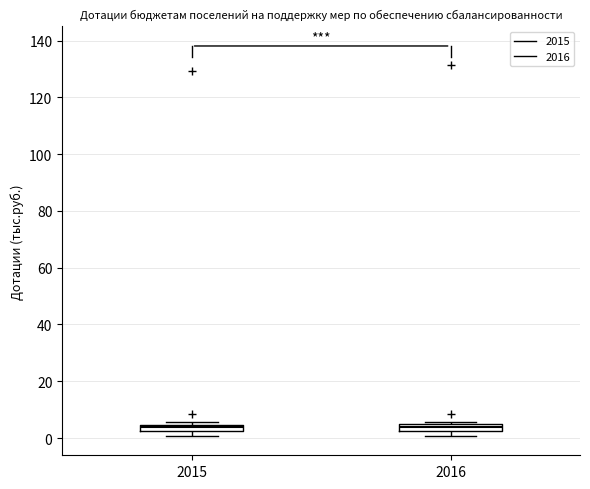

Where is the lower edge of the box at x = 2015 on the y-axis? The values are not printed on the chart, so give them approximately, as read against the axis.

2